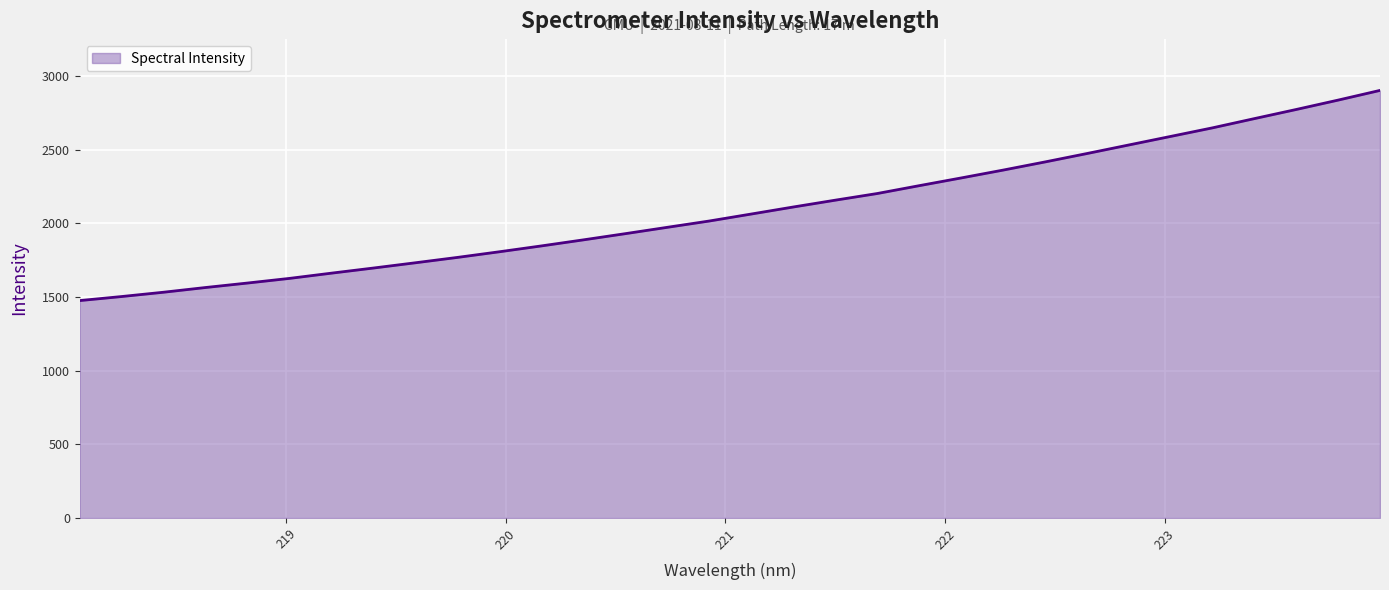

What is the difference between the maximum and minimum values?

1427.5